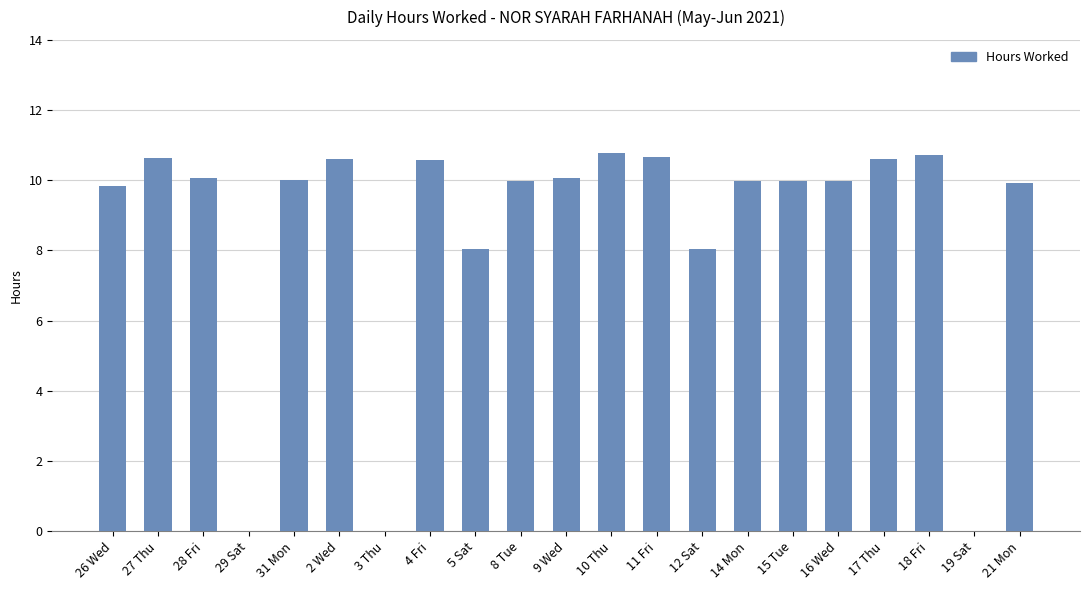

The chart shows a value of 10.0 at 16 Wed. True or false?

True